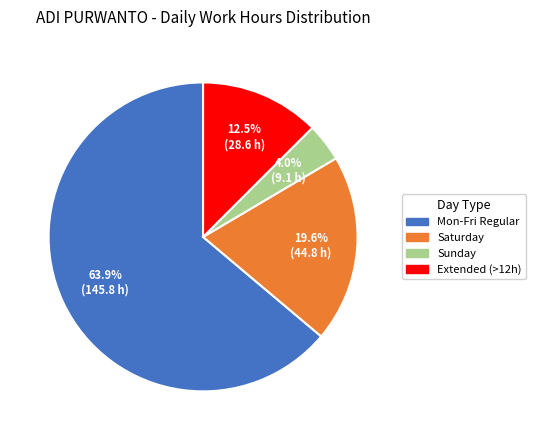

Is there any slice that represents more than half of the pie?

Yes